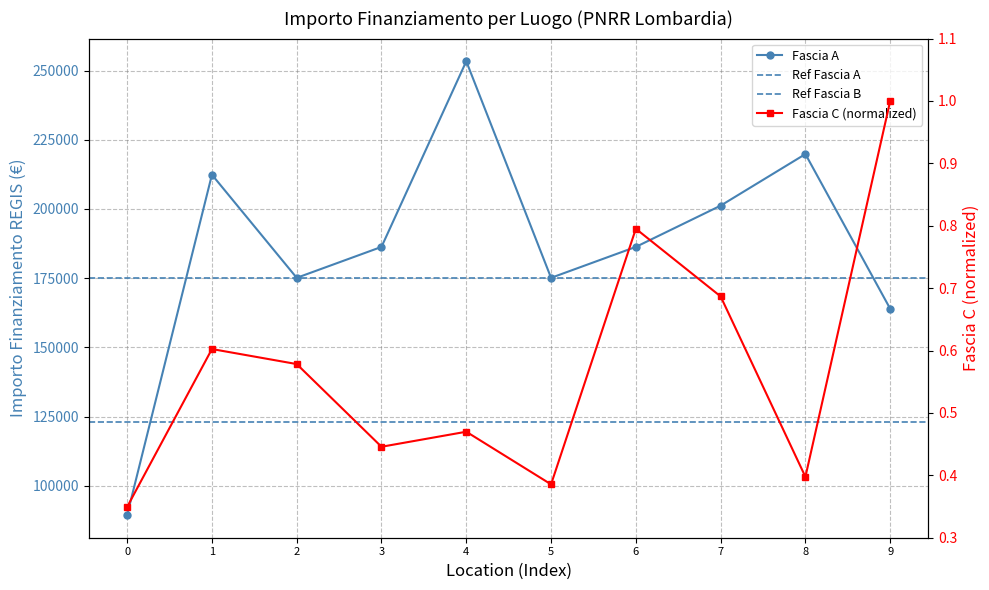

Reading left to right, what are all the values shown in this chart?

Fascia A: 89419.6	212371.5	175113.3	186290.8	253355.4	175113.3	186290.8	201194.0	219823.1	163935.9
Fascia C: 0.3	0.6	0.6	0.4	0.5	0.4	0.8	0.7	0.4	1.0